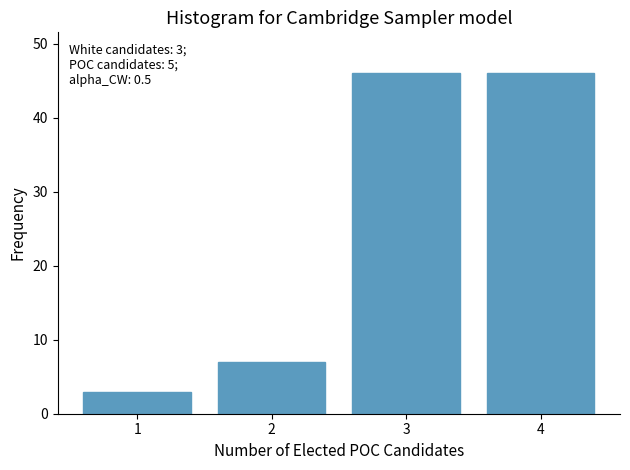

Reading left to right, list all the values displayed in this chart.

3	7	46	46